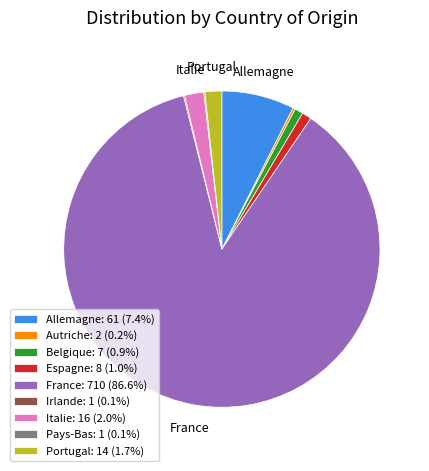

Does any single category account for the majority?

Yes